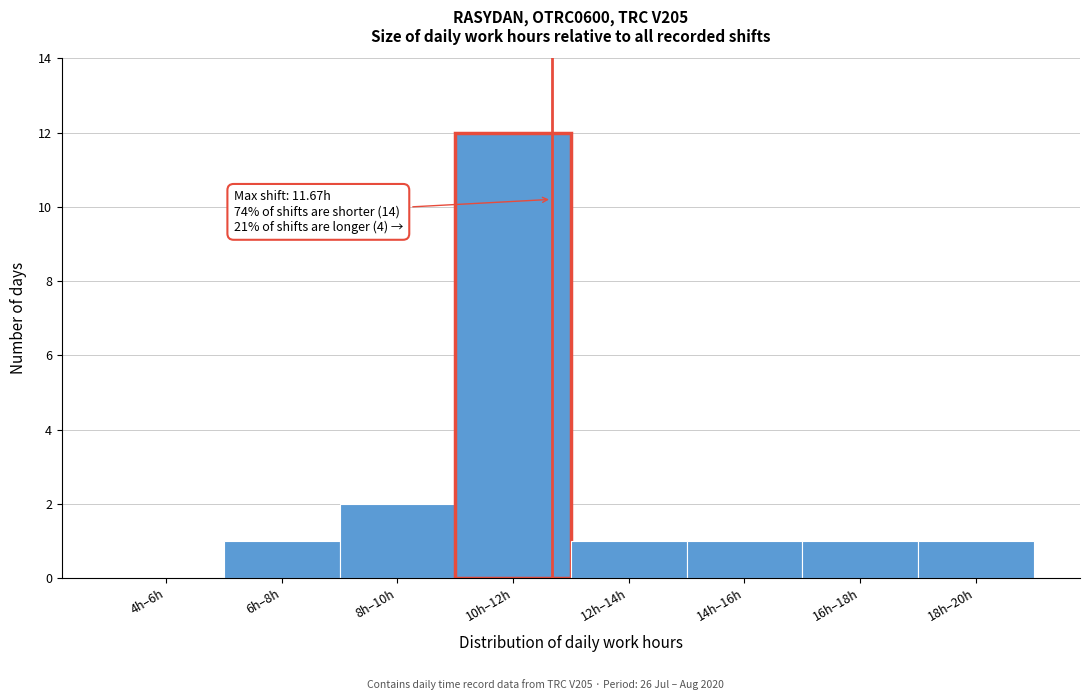

Reading left to right, extract all data points from this chart.

4h–6h=0	6h–8h=1	8h–10h=2	10h–12h=12	12h–14h=1	14h–16h=1	16h–18h=1	18h–20h=1